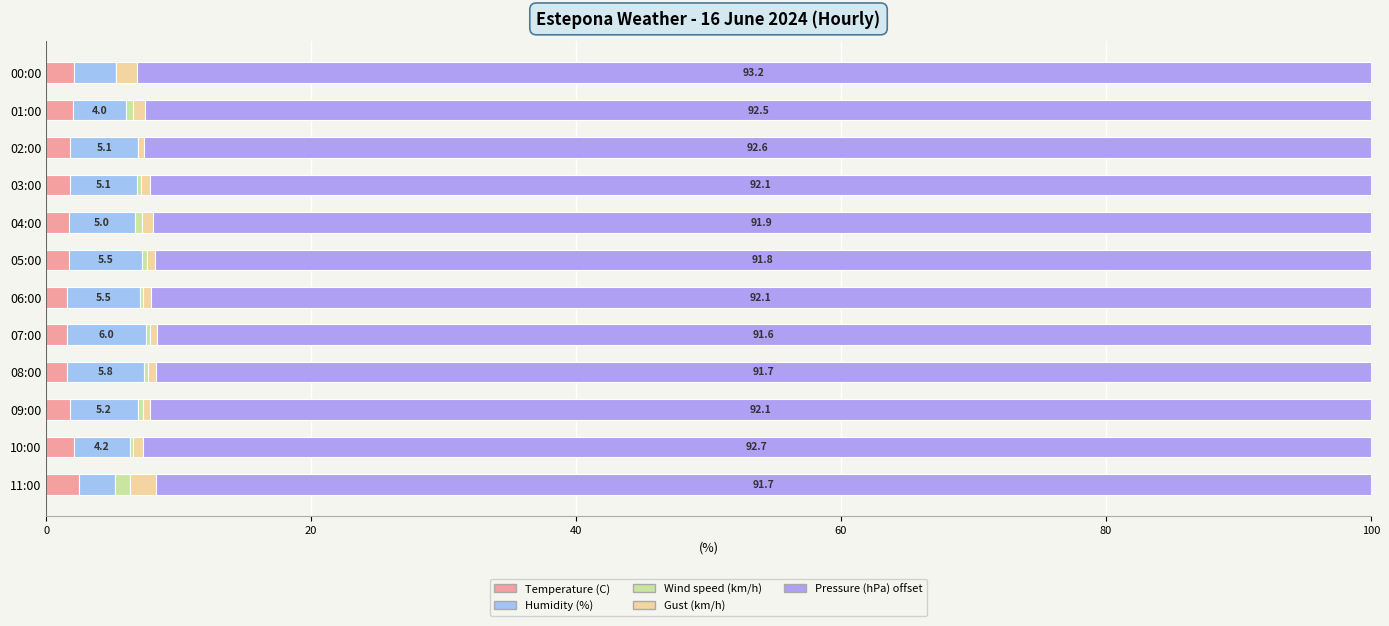

How many categories are shown in the chart?

12